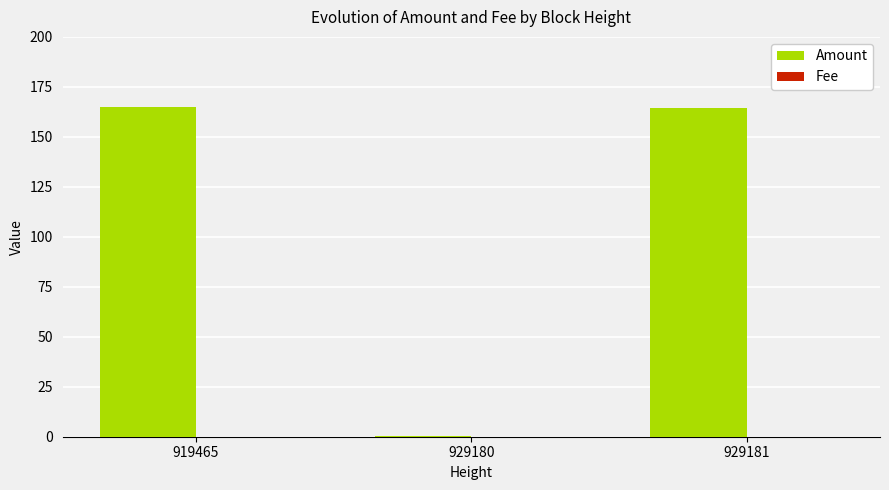

How many groups of bars are there?

3